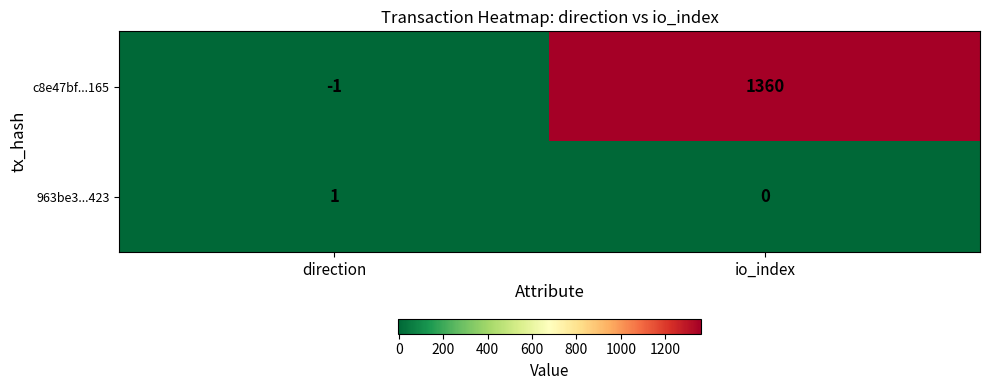

True or false: c8e47bf...165 has a value of -2 at direction.

False